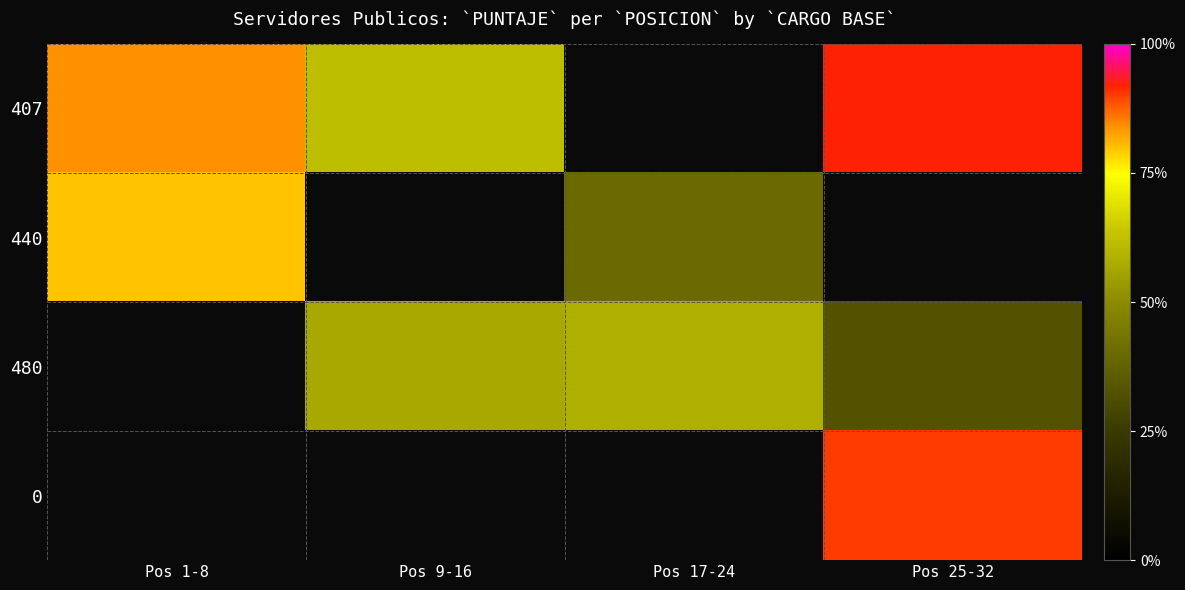

How many values in the 440 series exceed 40?

1